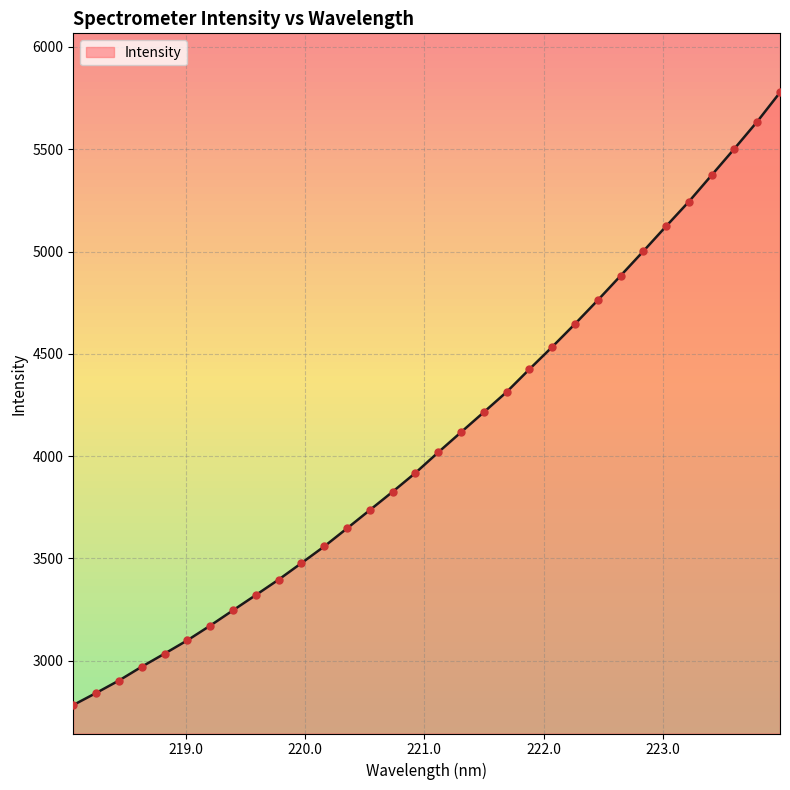

What is the change in value from 220.3533 to 223.408?

+1726.3